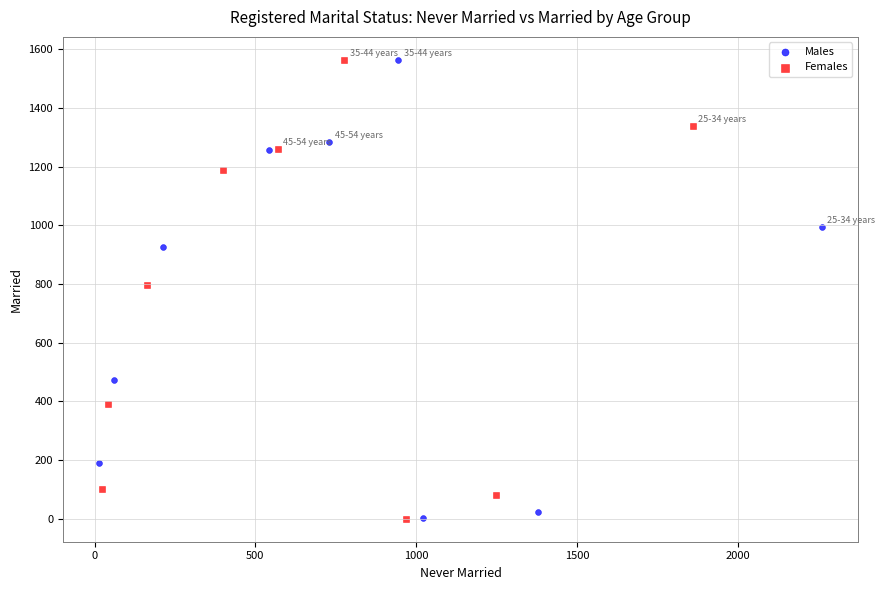

Which series has the widest spread of Y values?

Females